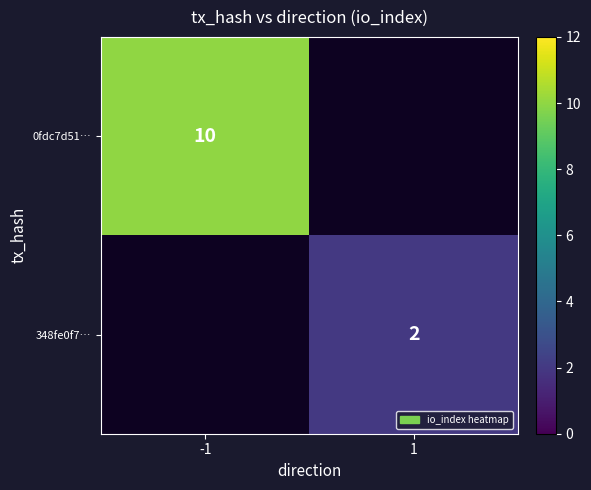

Is the value of 0fdc7d51… at -1 greater than the value of 348fe0f7… at 1?

Yes